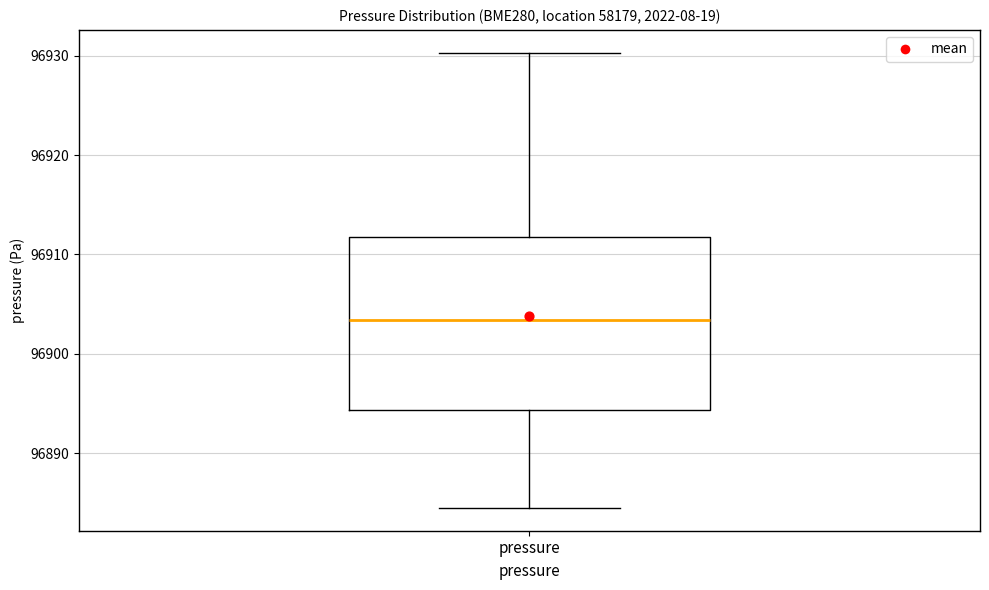

Transcribe this box plot: give where the median line is, the range the box spans, and where the two whiskers end, as read against the y-axis. The values are not printed on the chart, so give them approximately, as read against the axis.

median 96903, box 96894 to 96912, whiskers 96884 to 96930